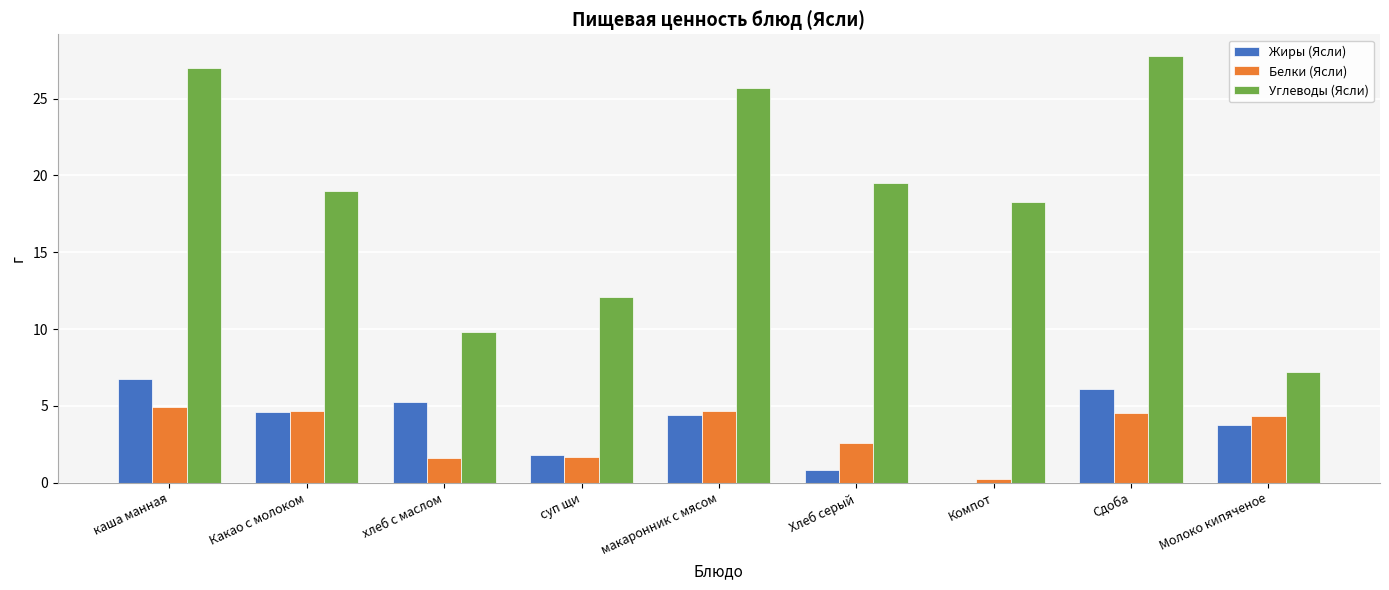

Is the value of Углеводы (Ясли) at макаронник с мясом greater than the value of Жиры (Ясли) at Молоко кипяченое?

Yes